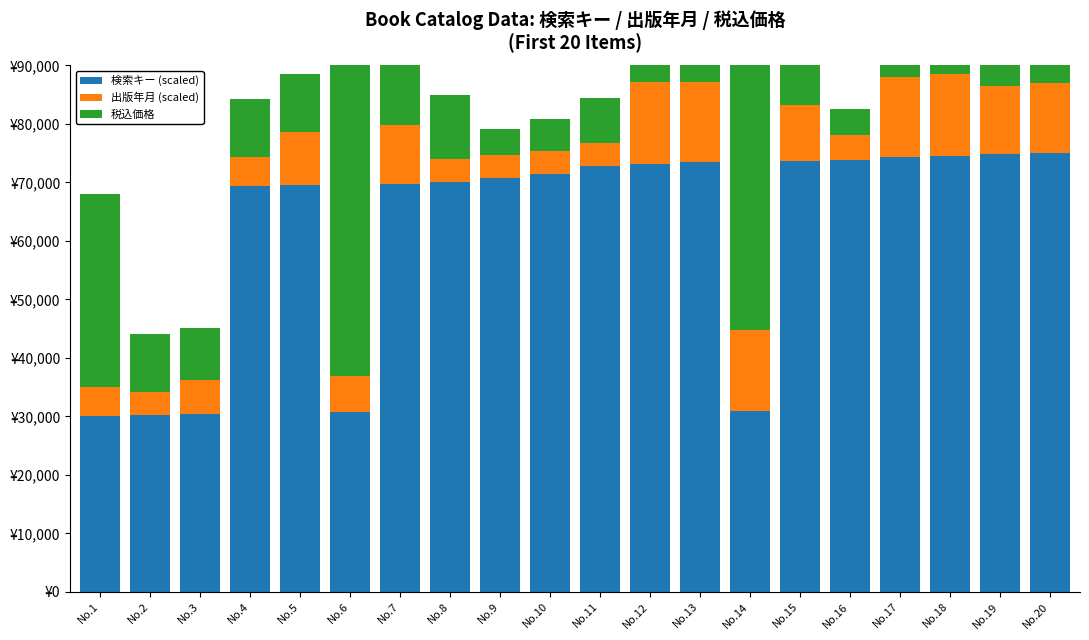

What is the difference between the highest and lowest values at No.4?

64290.1